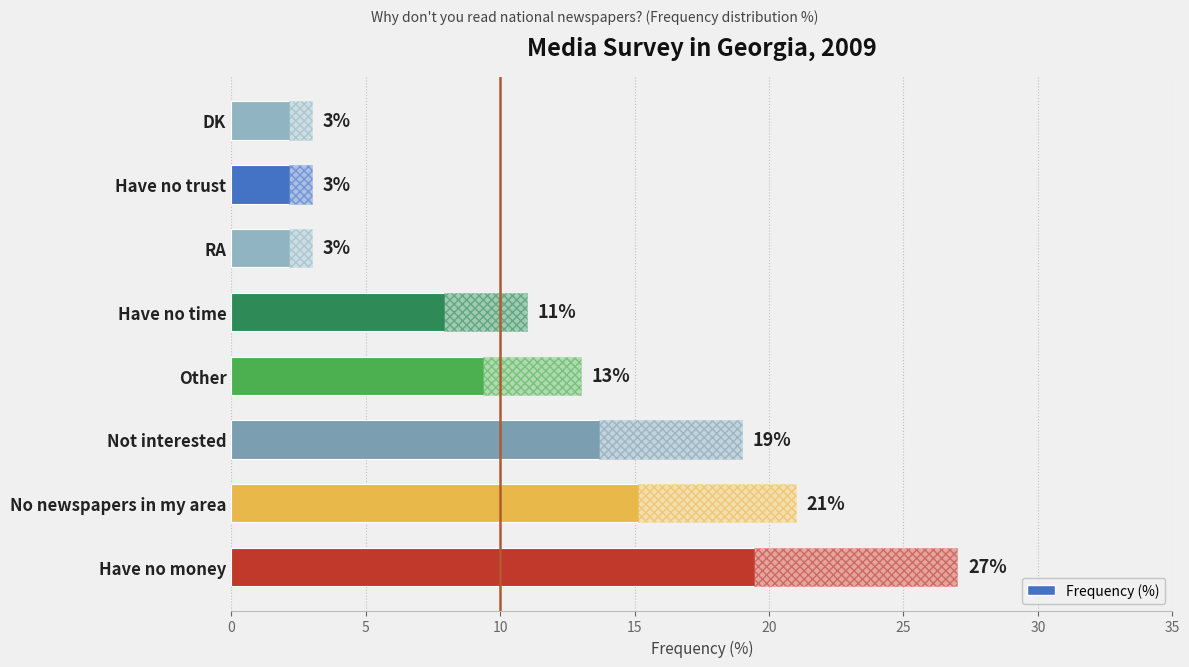

True or false: the data shows 13 at Other.

True